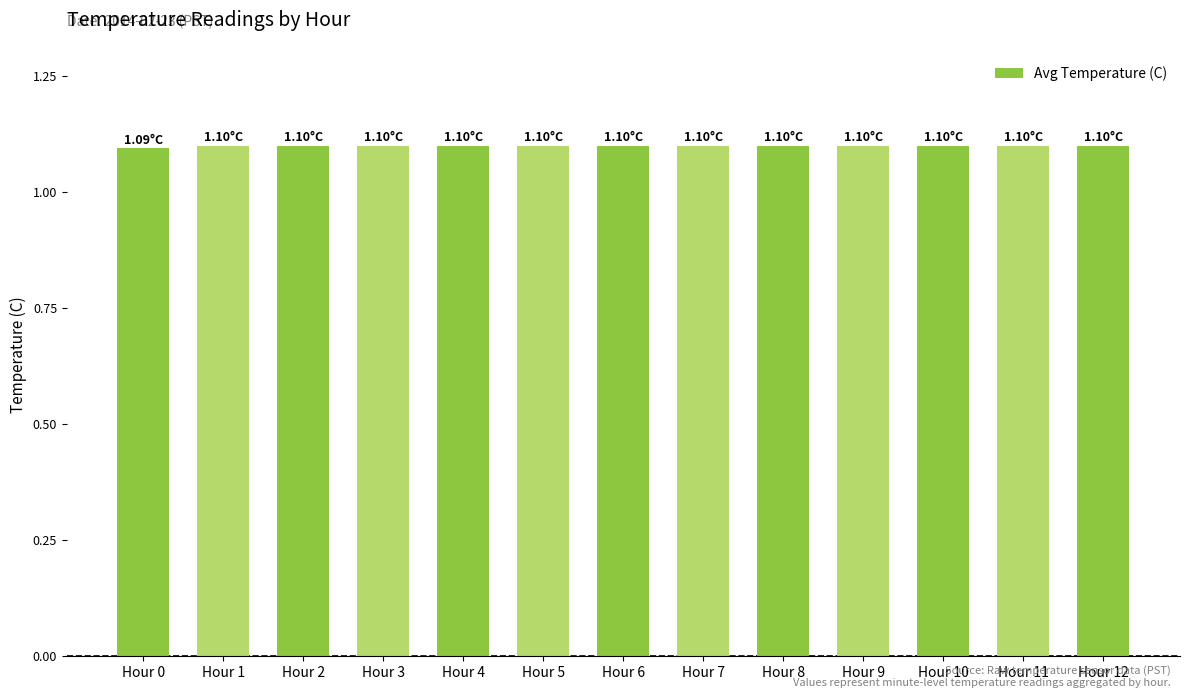

What is the average value?

1.1